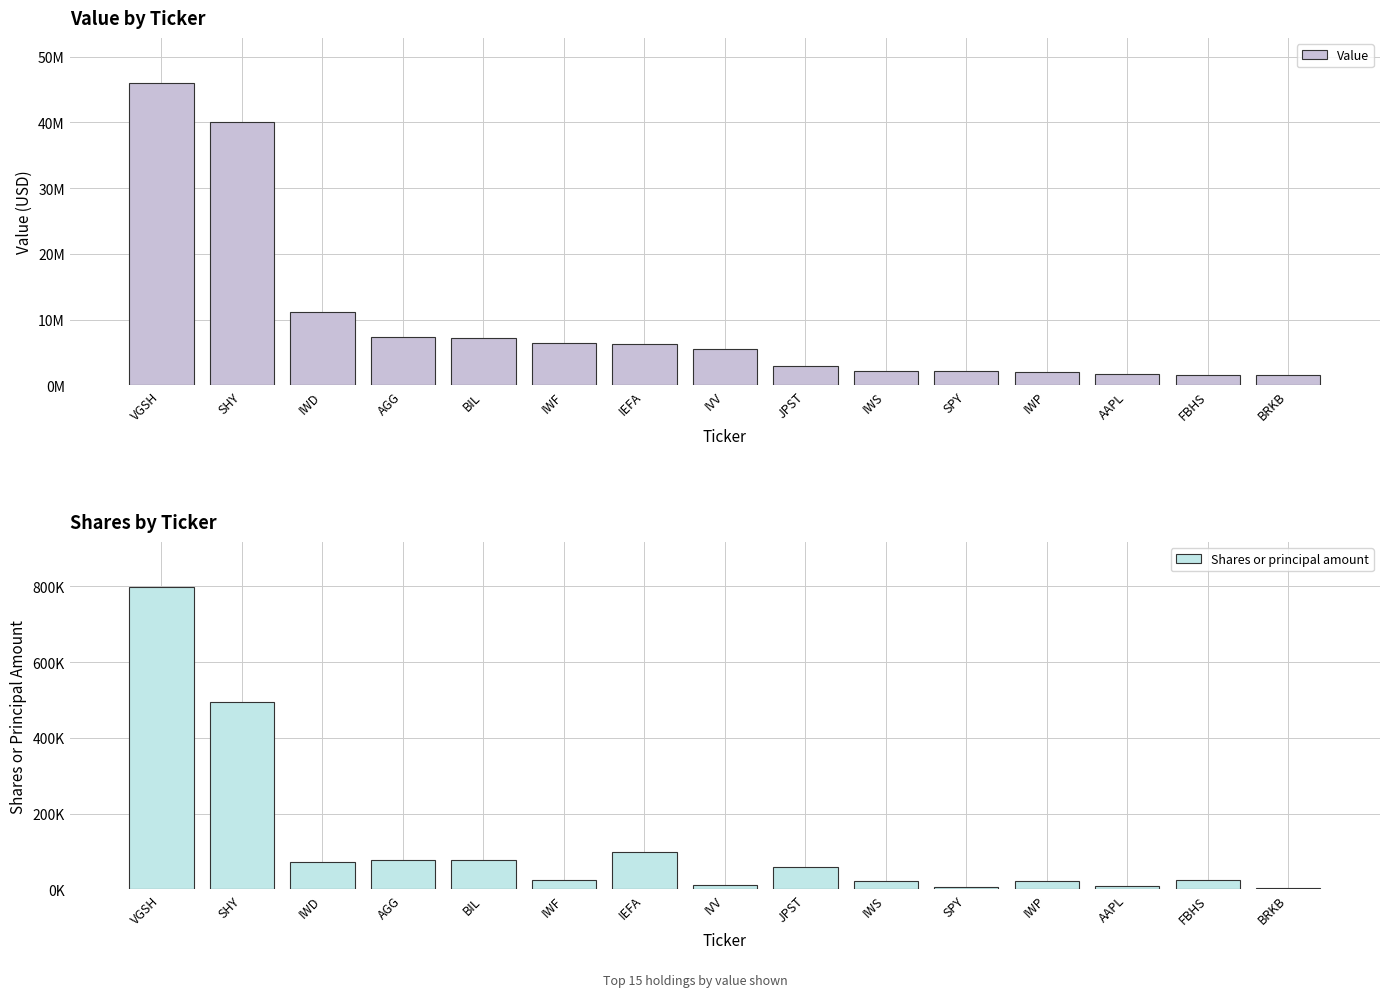

Where is Value nearest to the value 23771717?

IWD